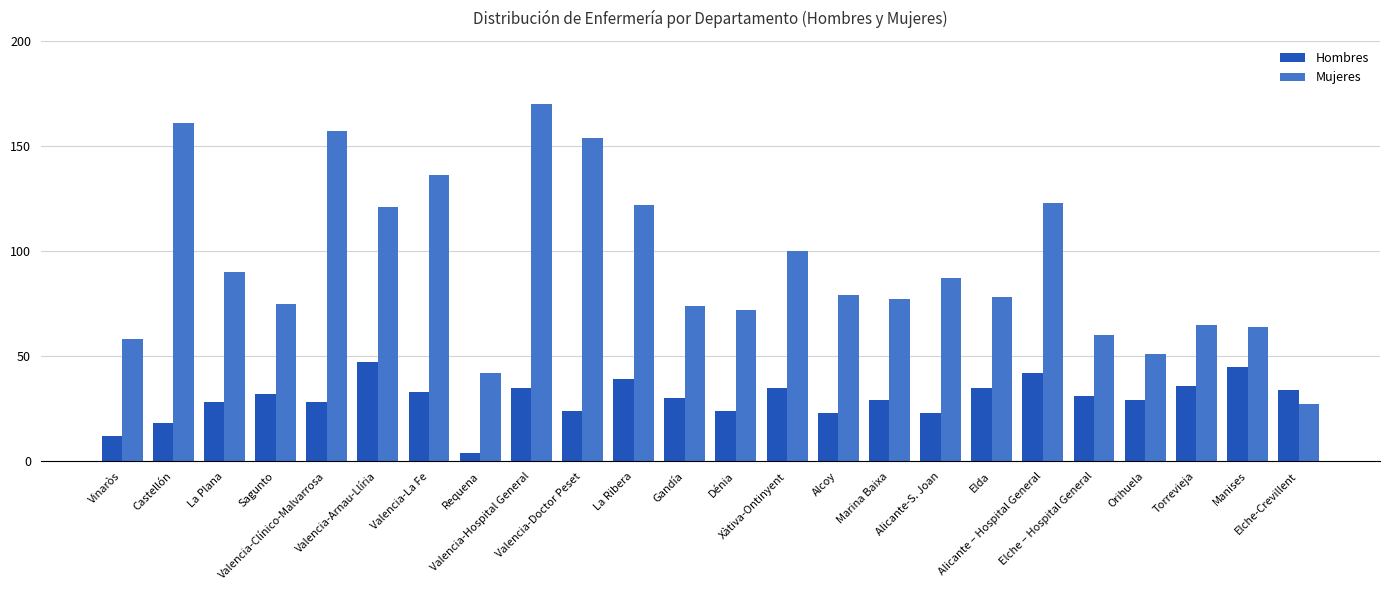

Does the chart contain any negative values?

No